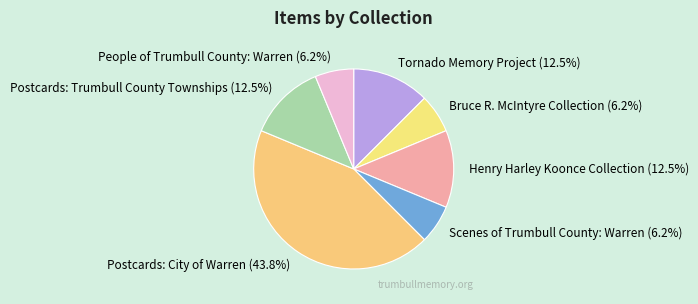

Is the sum of Scenes of Trumbull County: Warren (6.2%) and People of Trumbull County: Warren (6.2%) greater than half?

No